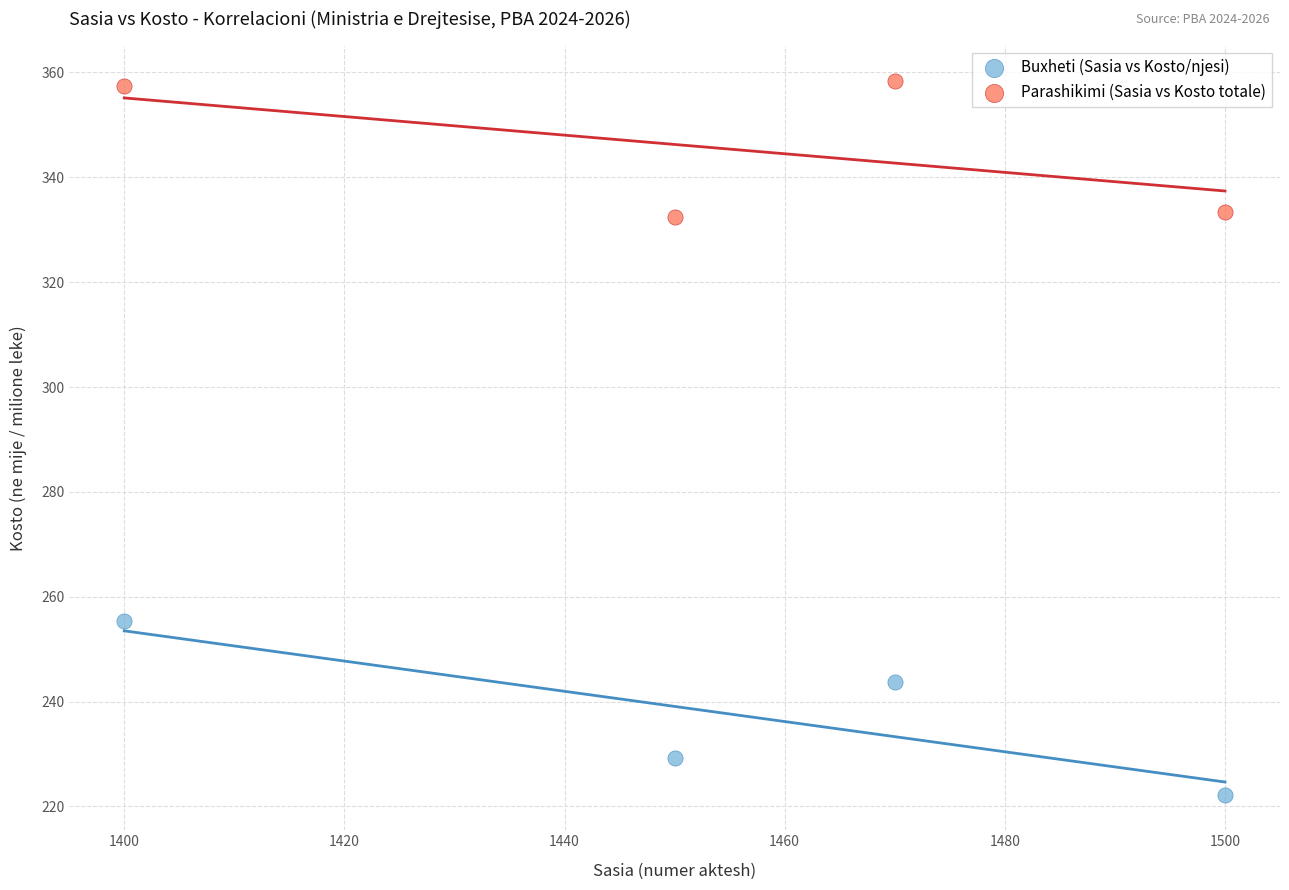

Which series has the widest spread of Y values?

Buxheti (Sasia vs Kosto/njesi)